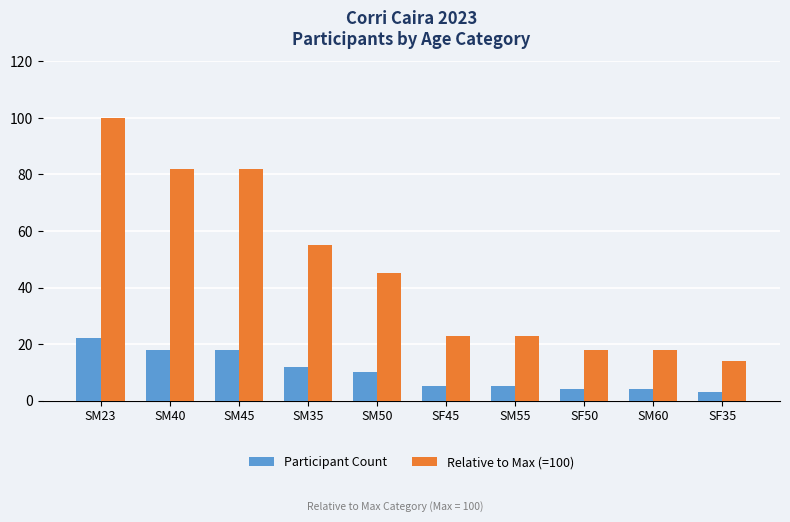

At which label does Participant Count reach its minimum?

SF35